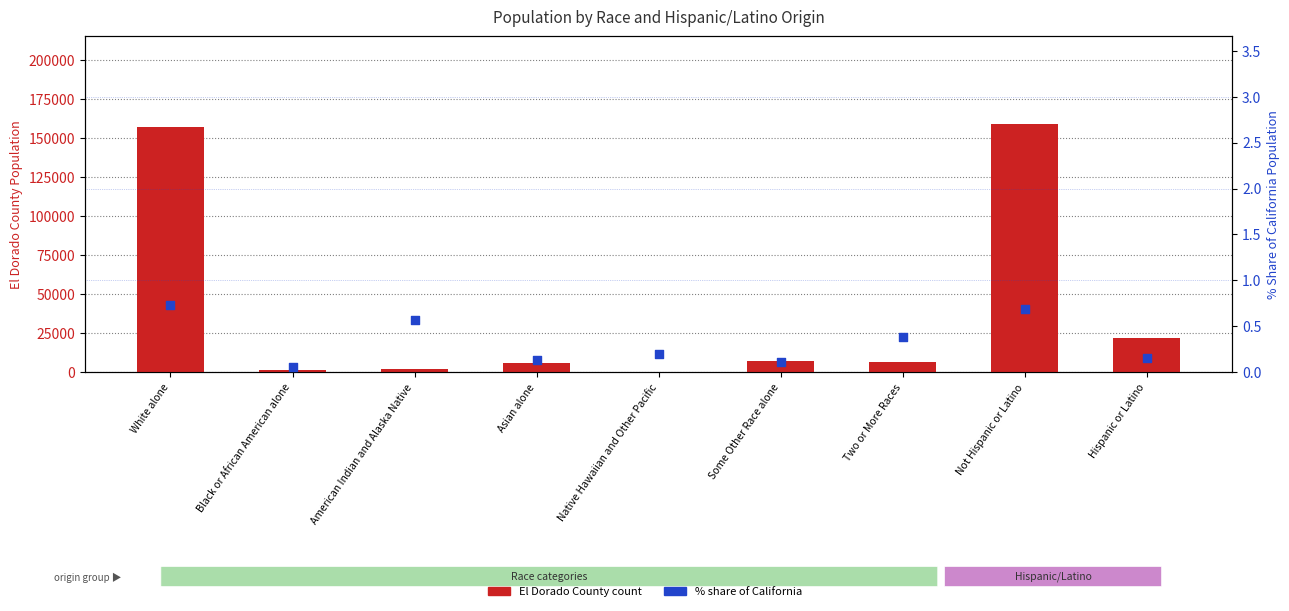

What is the total value across all series at Native Hawaiian and Other Pacific?

294.2